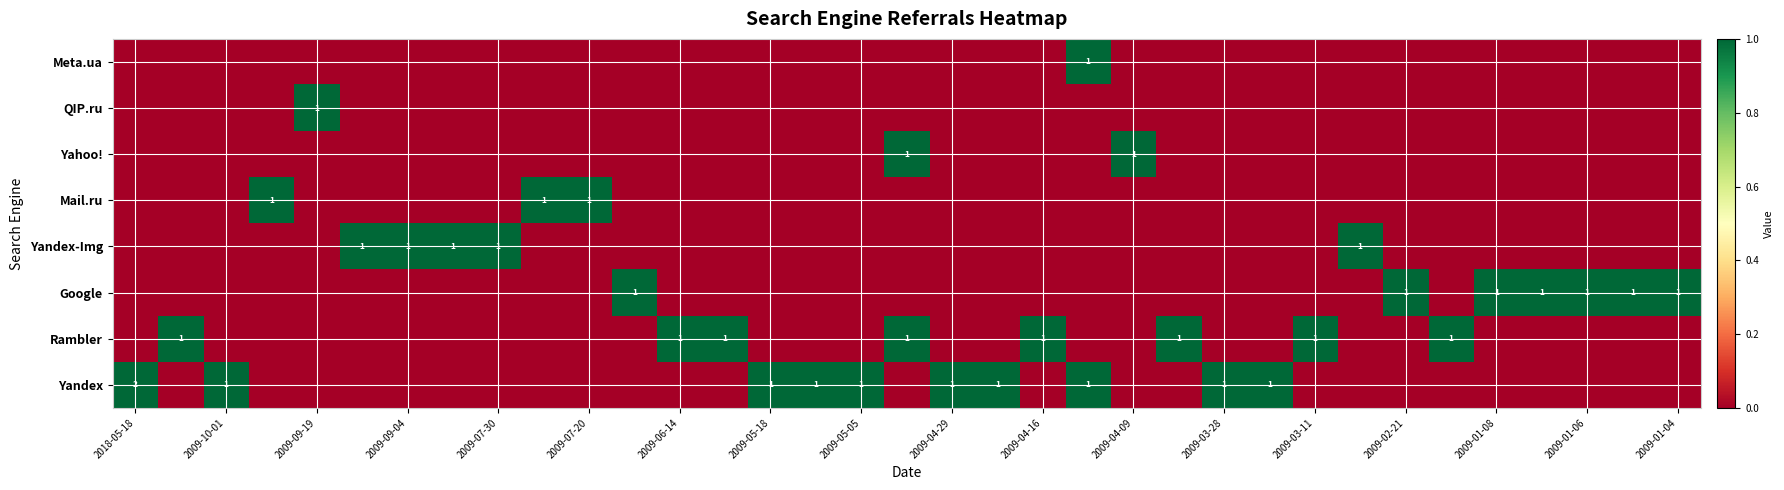

The Yandex series shows 1 at 2009-03-28. True or false?

True